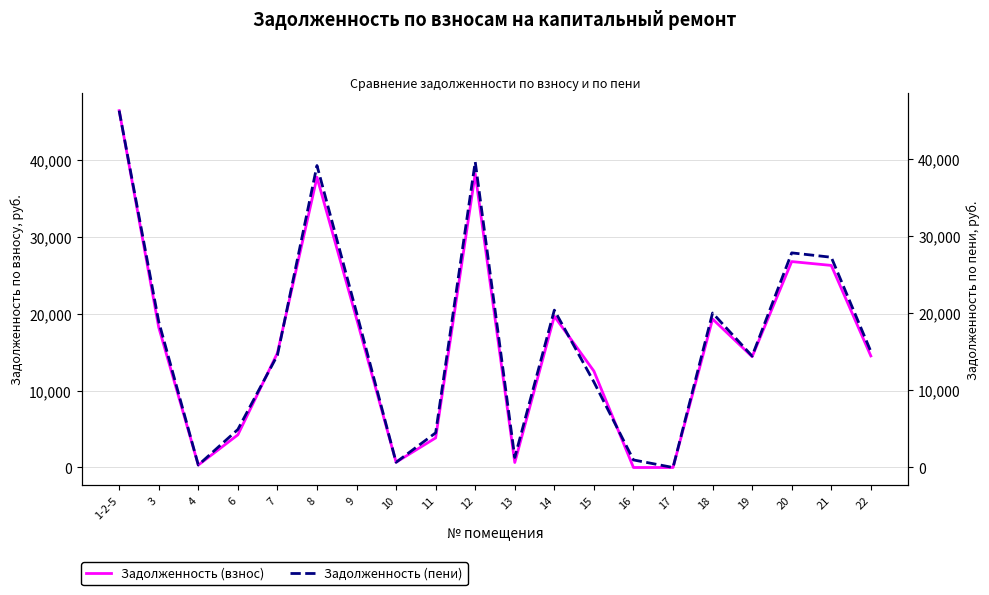

What are all the series names shown in the legend?

Задолженность (взнос), Задолженность (пени)